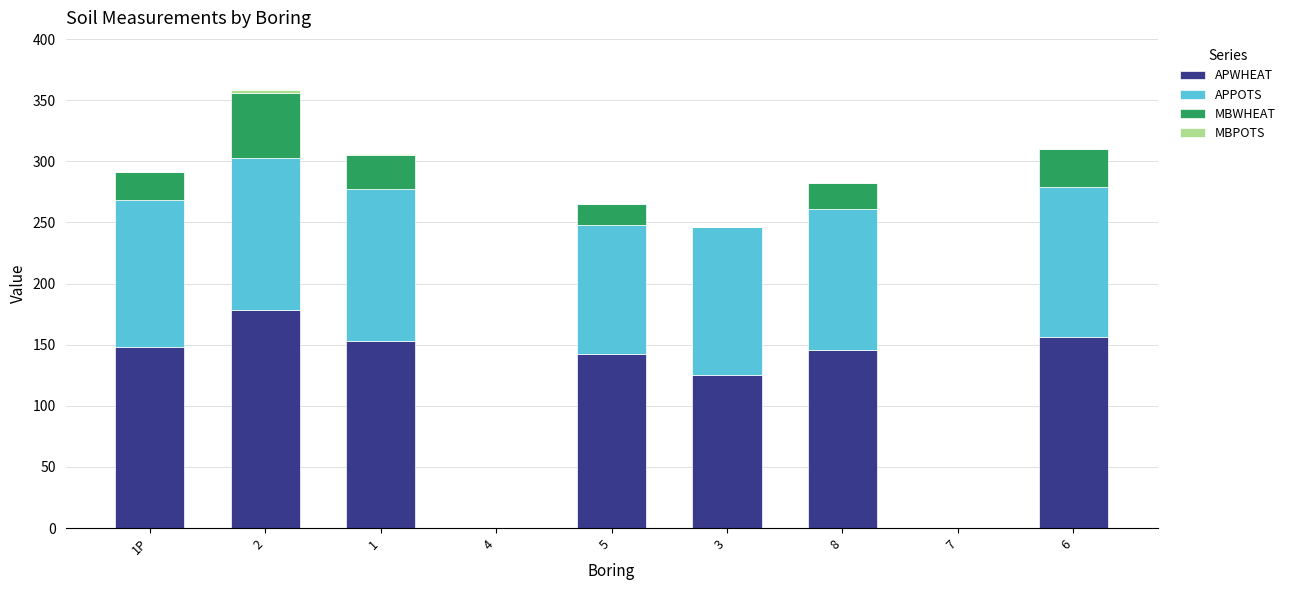

What is the sum of all APWHEAT values?

1048